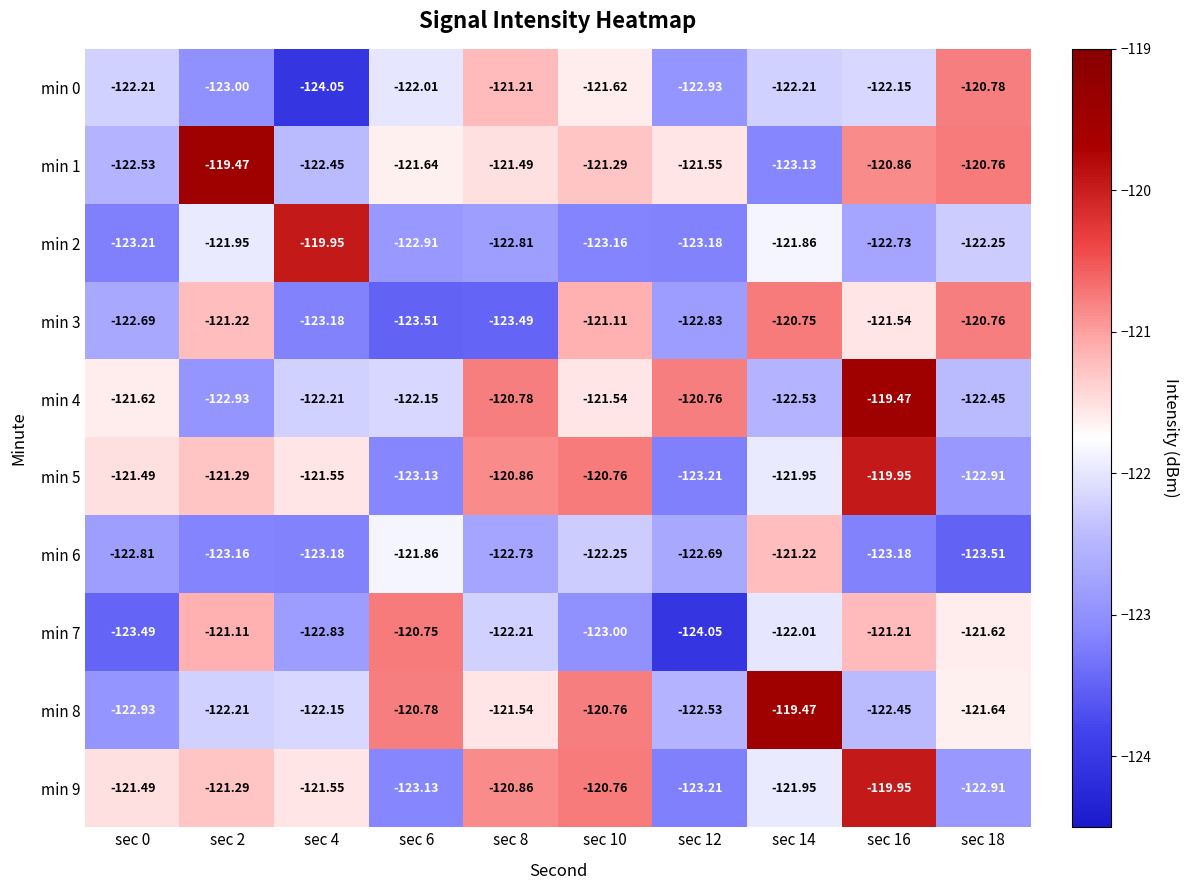

Is the value of min 6 at sec 10 greater than the value of min 3 at sec 14?

No